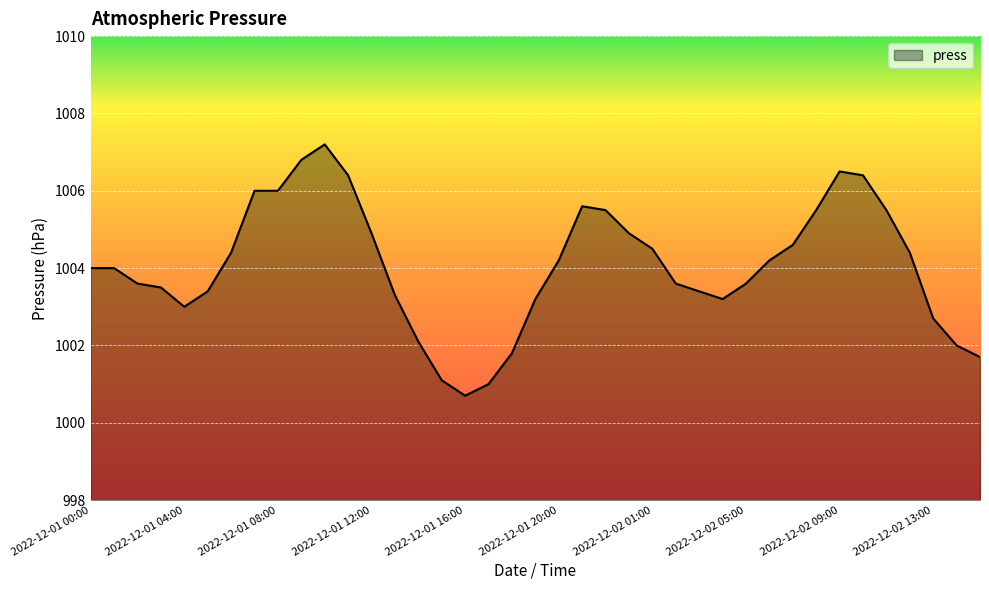

What is the smallest value displayed?

1000.7